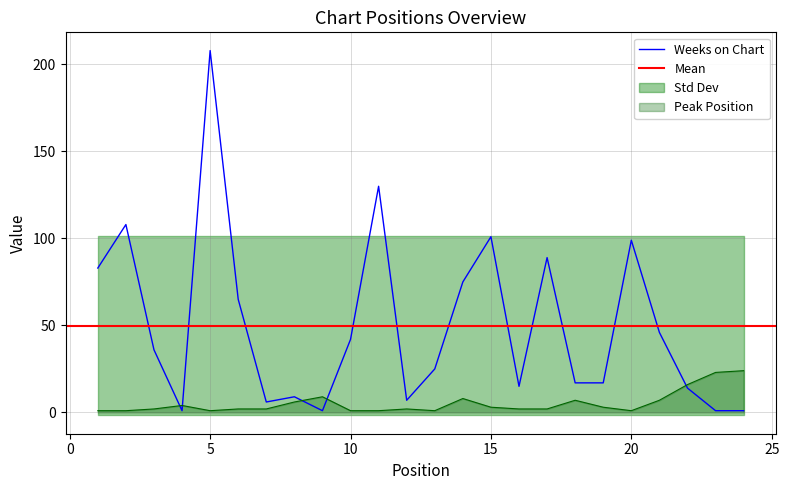

Which has a higher value, 8 or 19?

19